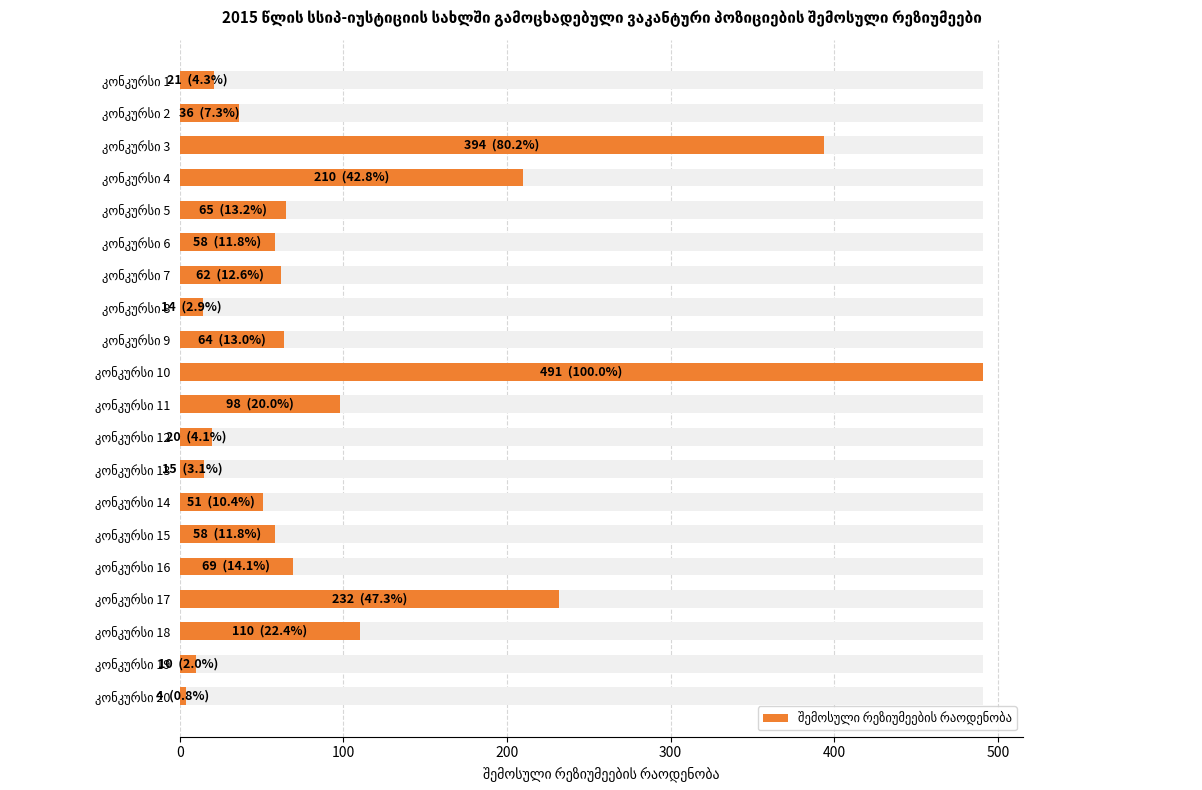

Reading left to right, list all the values displayed in this chart.

21	36	394	210	65	58	62	14	64	491	98	20	15	51	58	69	232	110	10	4